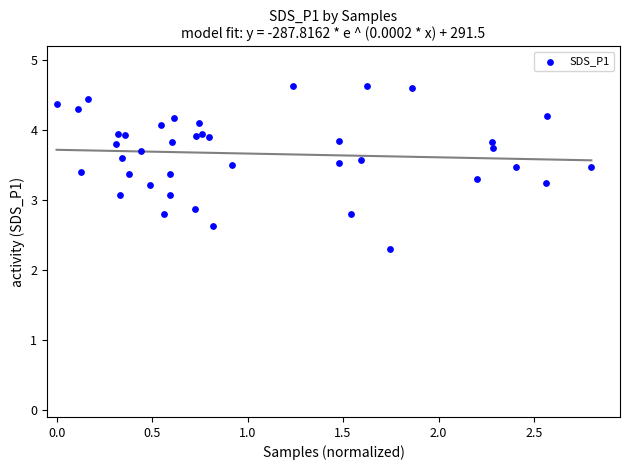

What is the range of X values (max minus min)?

2.8